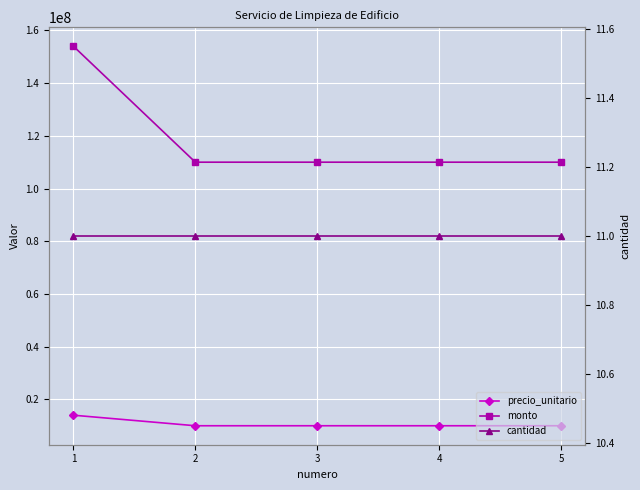

The value of precio_unitario at 5 is 14552107. True or false?

False